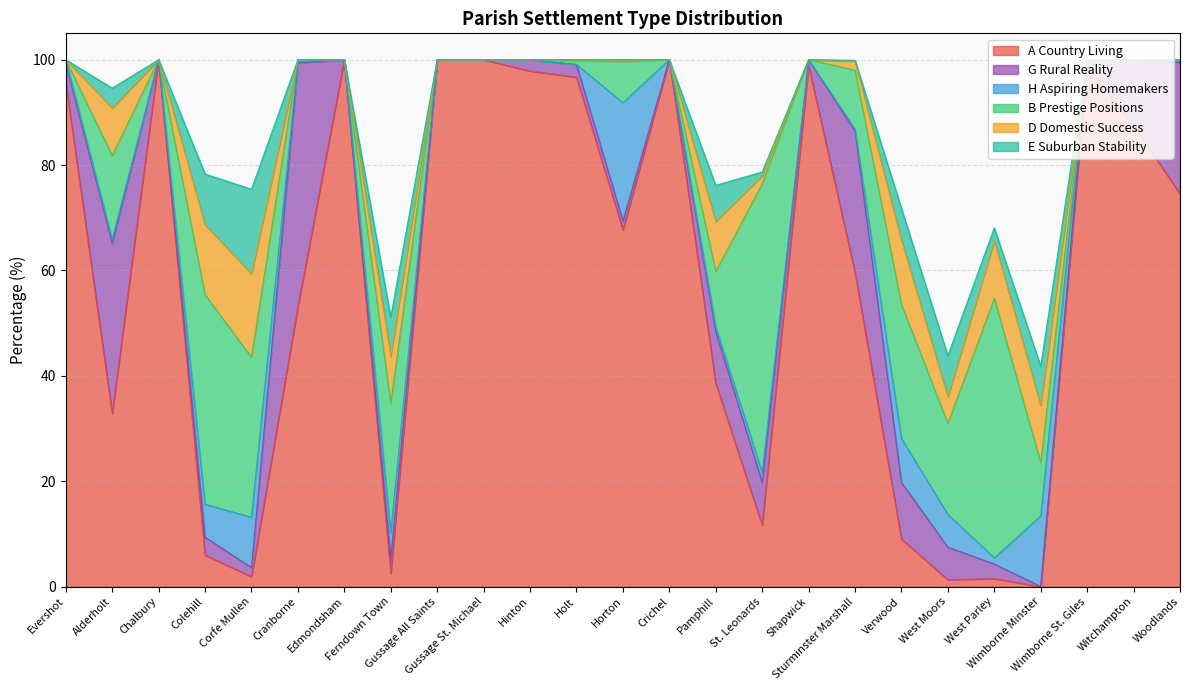

In B Prestige Positions, how many points are lower than both neighbors (excluding endpoints)?

5